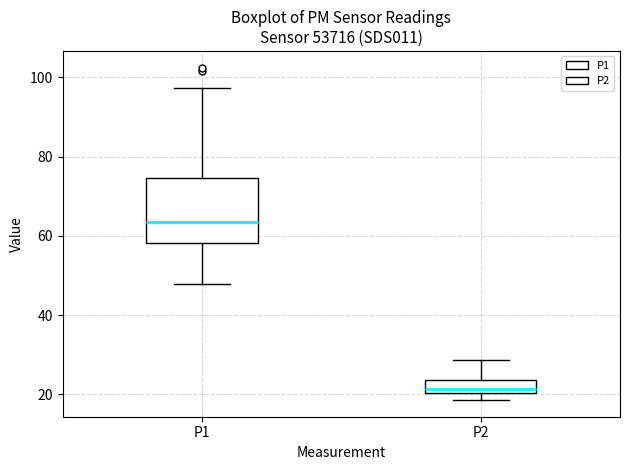

Which box is the tallest, from its lower edge to its upper edge?

P1